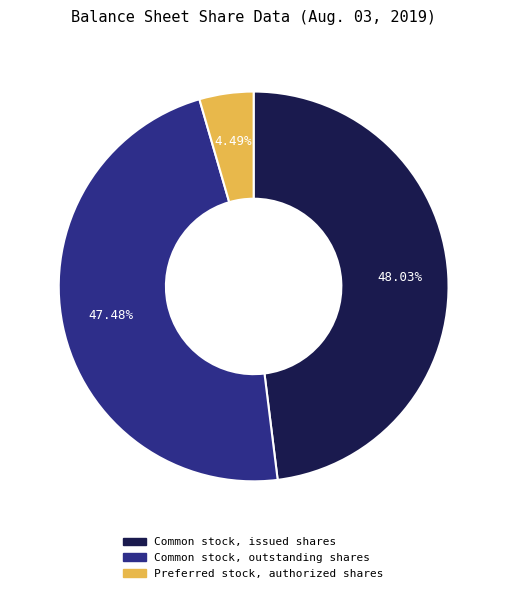

To the nearest percent, what is the difference between the Common stock, outstanding shares and Common stock, issued shares slice percentages?

1%